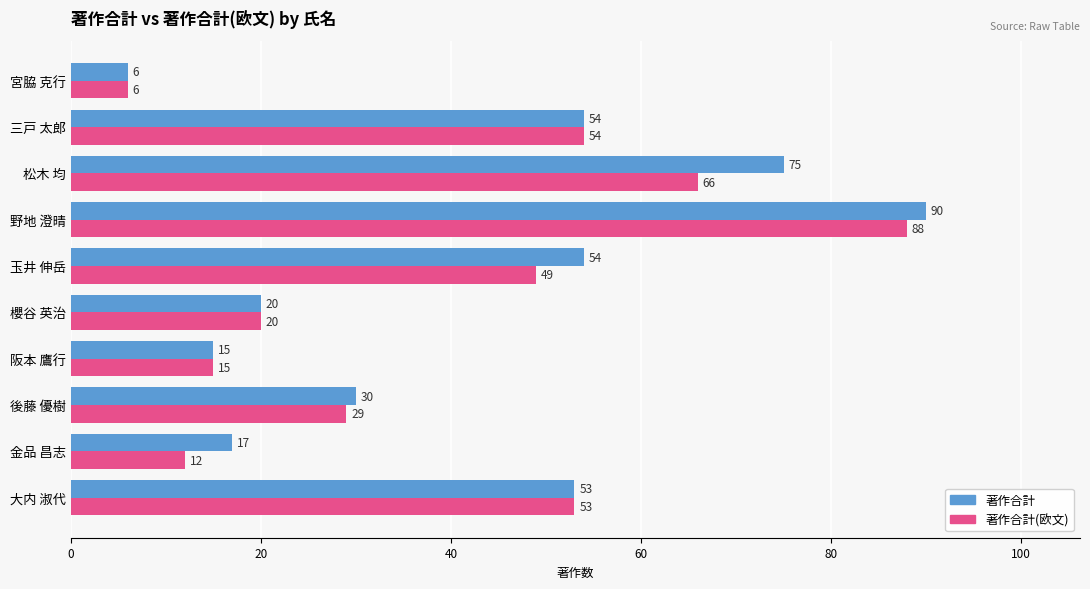

The value of 著作合計 at 大内 淑代 is 53. True or false?

True